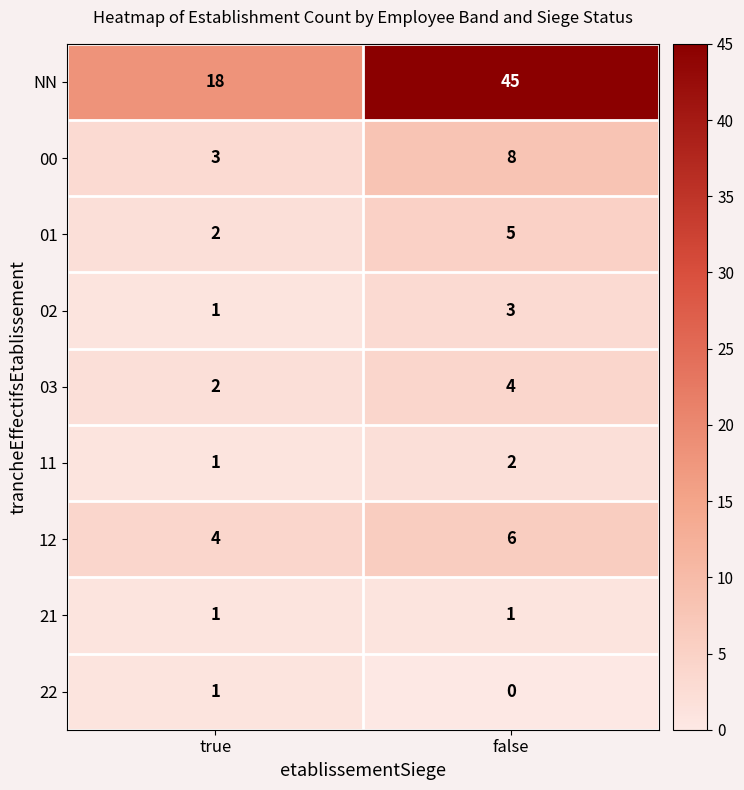

What is the sum of the 11 values at true and false?

3